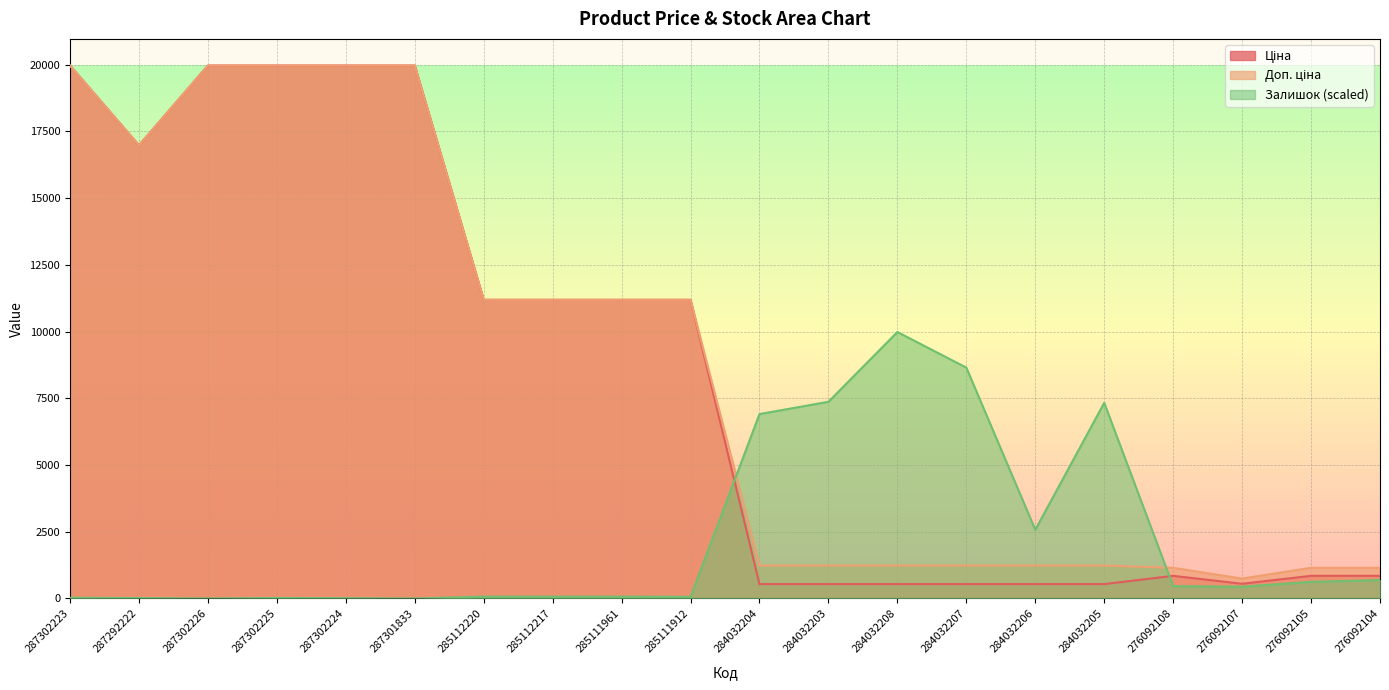

True or false: Доп. ціна and Ціна cross at least once.

False